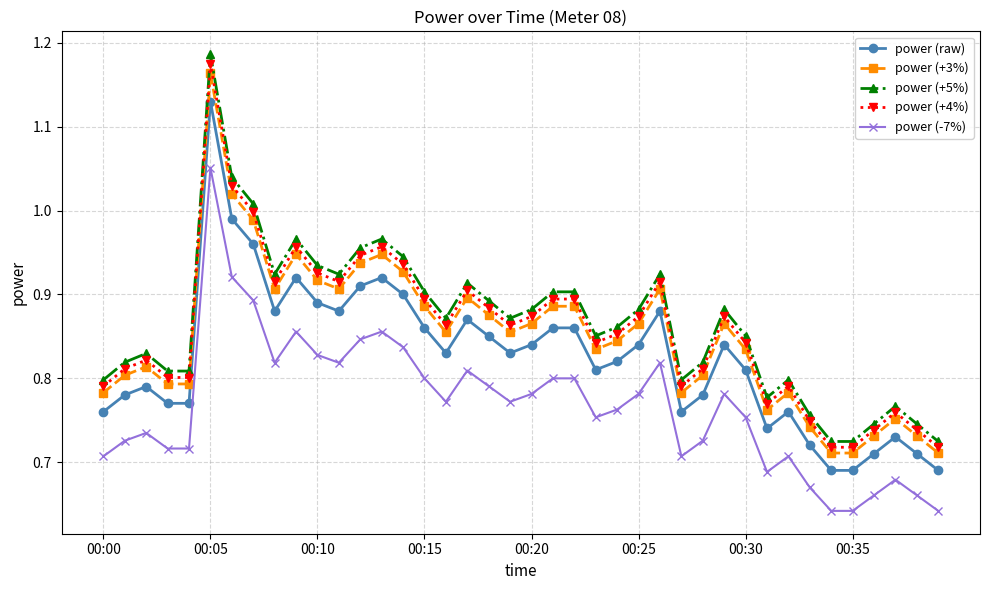

Which series has the largest range (max minus min)?

power (+5%)